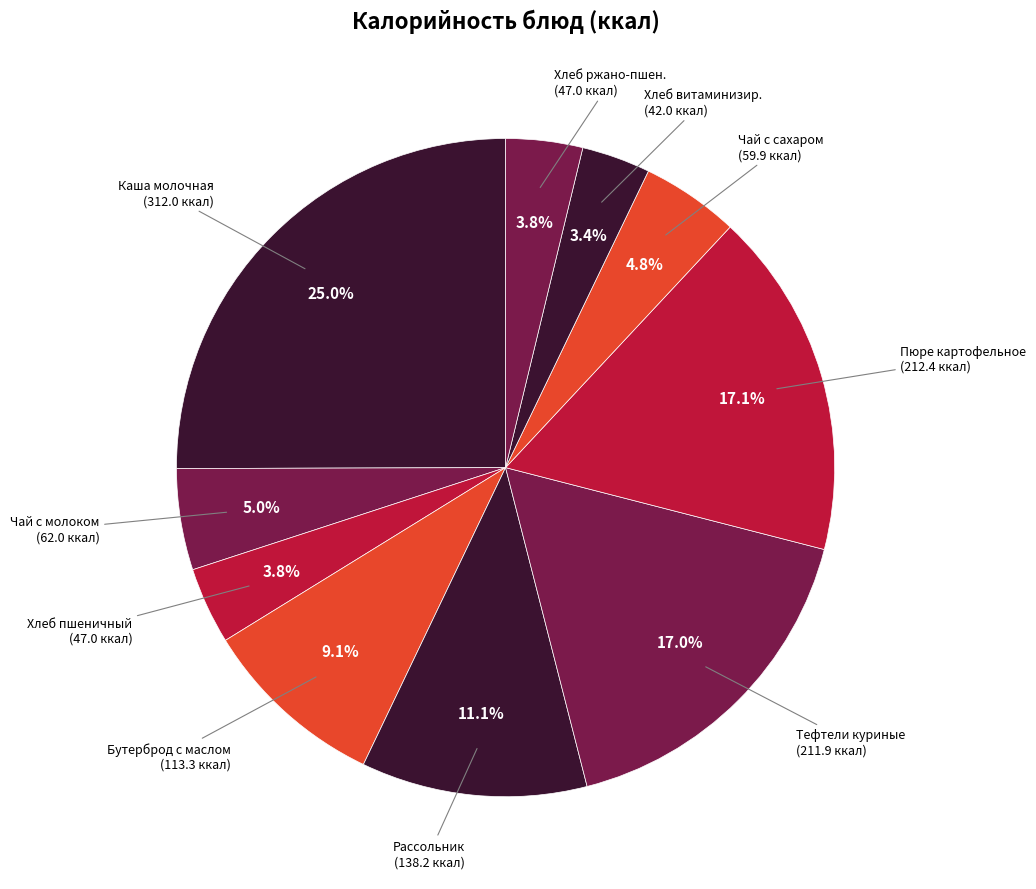

How much of the chart is everything except Тефтели куриные?

83.0%